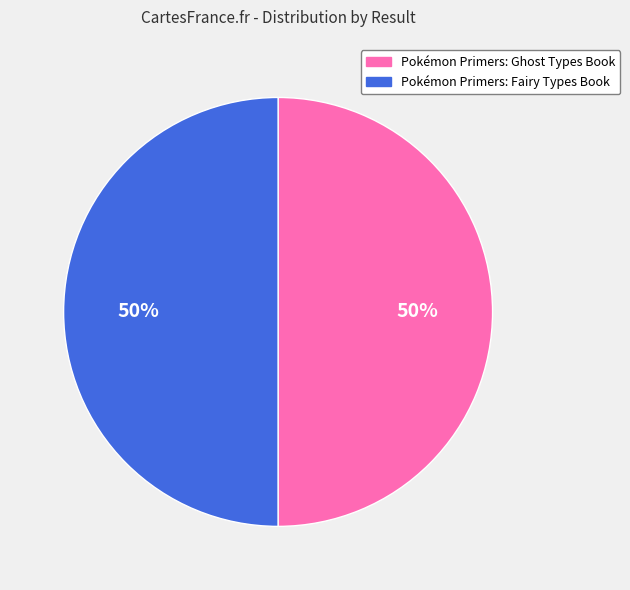

What is the ratio of the value at Pokémon Primers: Fairy Types Book to the value at Pokémon Primers: Ghost Types Book?

1.0